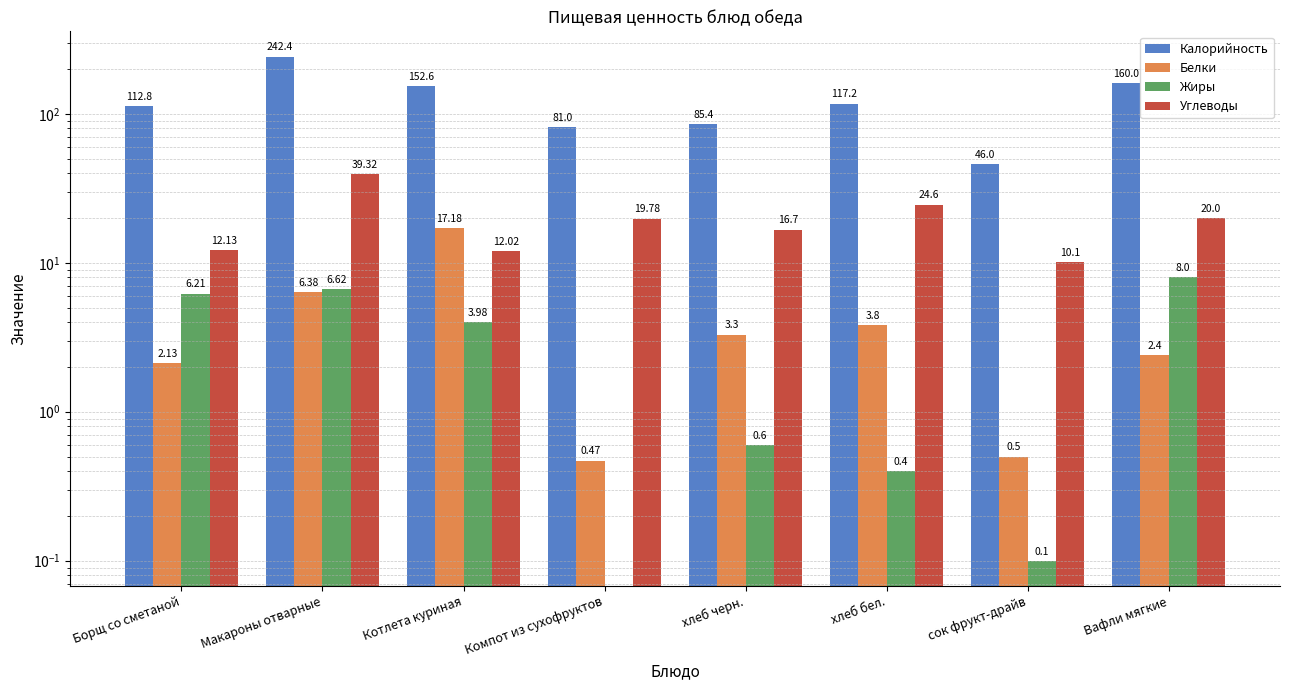

What is the highest value of the Белки series?

17.2